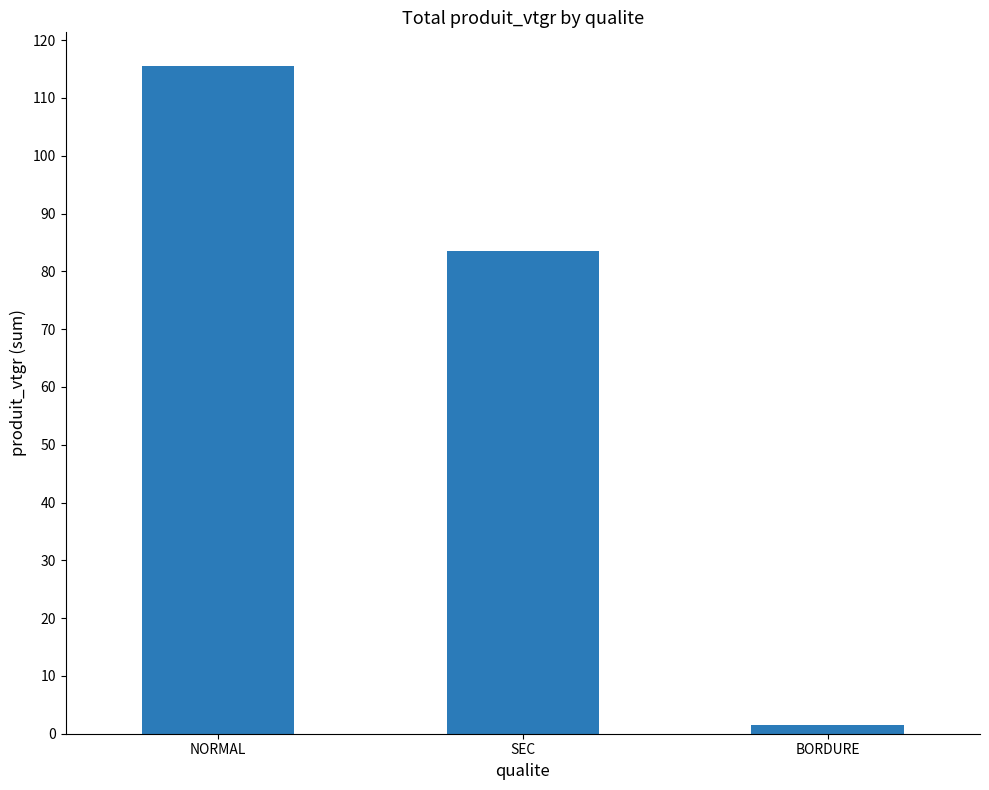

Rank the categories by value from lowest to highest.

BORDURE, SEC, NORMAL